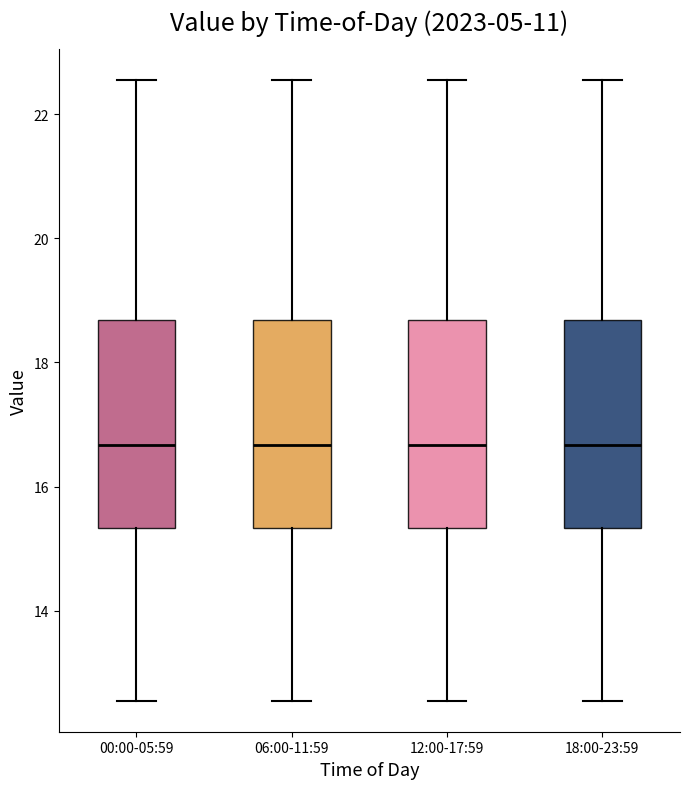

Reading left to right, transcribe this box plot: for each box, give where its median line is, the range the box spans, and where its two whiskers end, as read against the y-axis. The values are not printed on the chart, so give them approximately, as read against the axis.

00:00-05:59: median 16.6, box 15.4 to 18.6, whiskers 12.6 to 22.6
06:00-11:59: median 16.6, box 15.4 to 18.6, whiskers 12.6 to 22.6
12:00-17:59: median 16.6, box 15.4 to 18.6, whiskers 12.6 to 22.6
18:00-23:59: median 16.6, box 15.4 to 18.6, whiskers 12.6 to 22.6